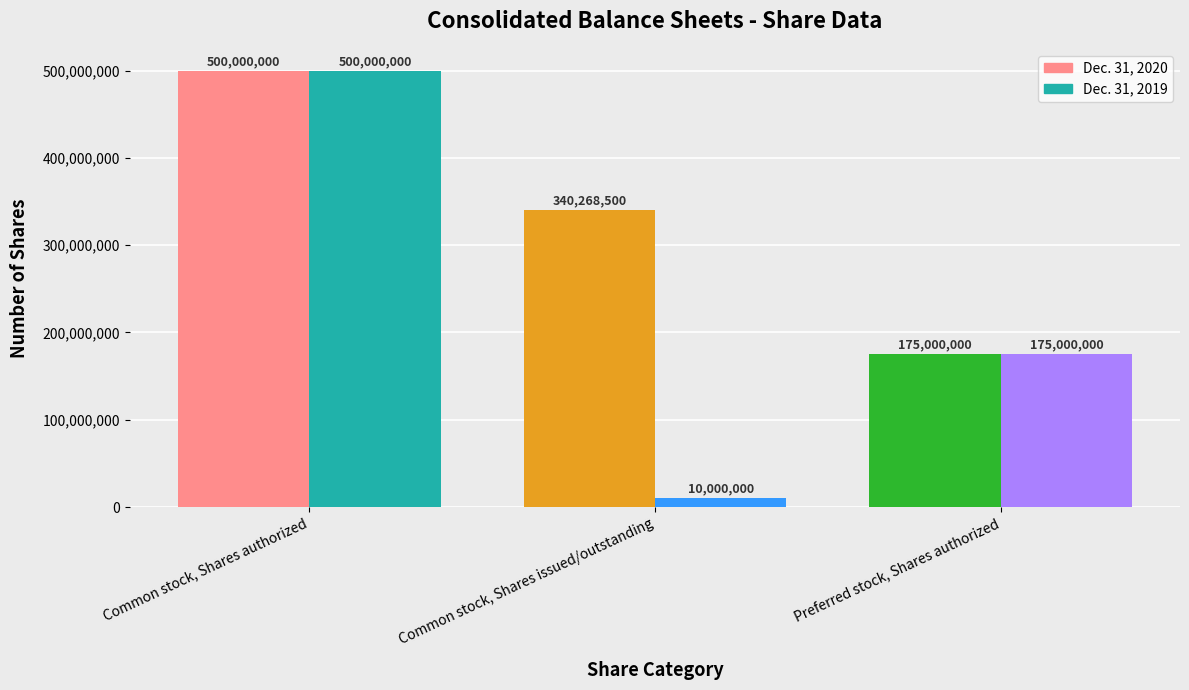

Is it true that Dec. 31, 2020 equals 175000000 at Preferred stock, Shares authorized?

True